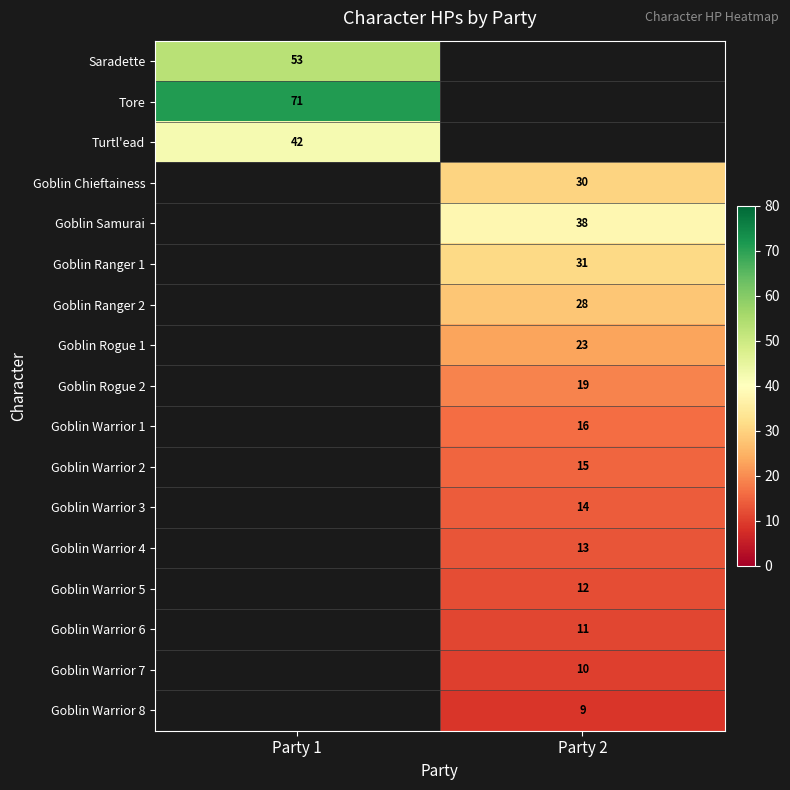

At which category does the chart reach its minimum across all series?

Party 2